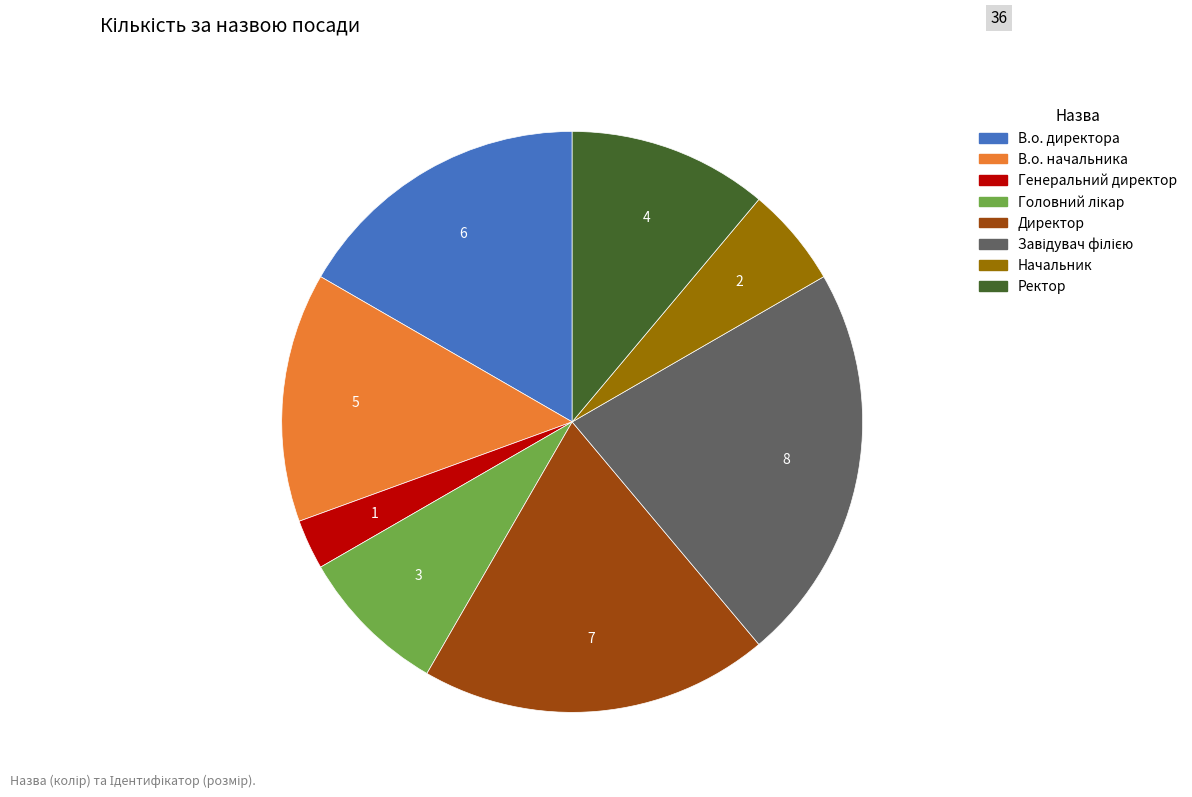

Is there a majority slice in this chart?

No